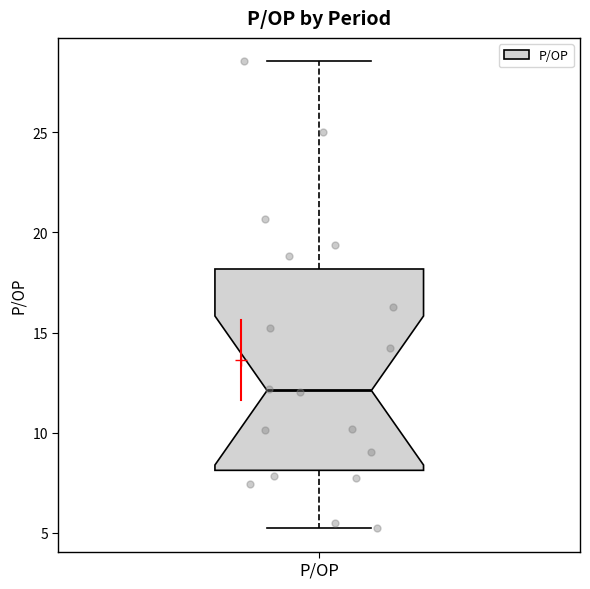

Transcribe this box plot: give where the median line is, the range the box spans, and where the two whiskers end, as read against the y-axis. The values are not printed on the chart, so give them approximately, as read against the axis.

median 12.0, box 8.0 to 18.0, whiskers 5.0 to 28.5